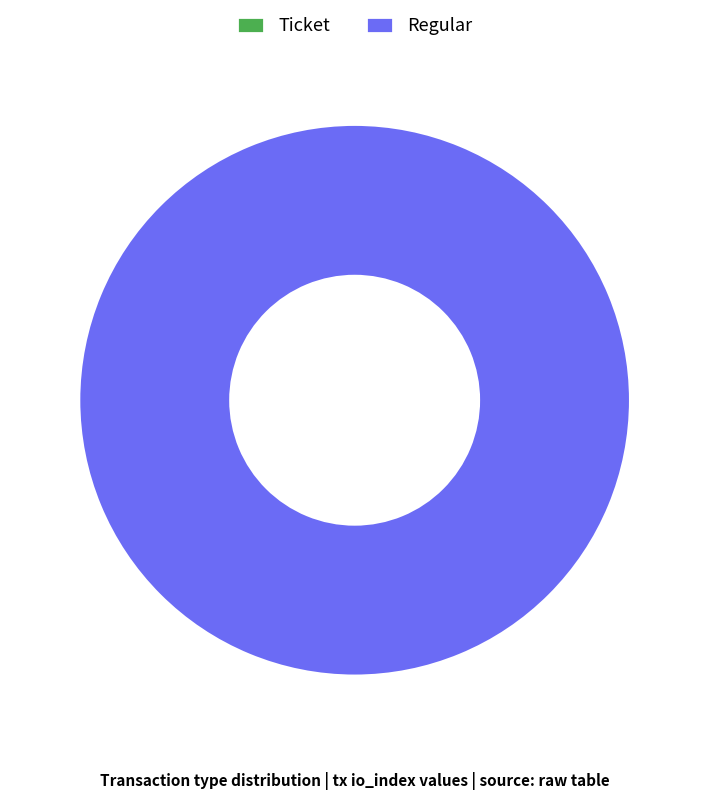

To the nearest percent, what is the combined percentage of Ticket and Regular?

100%